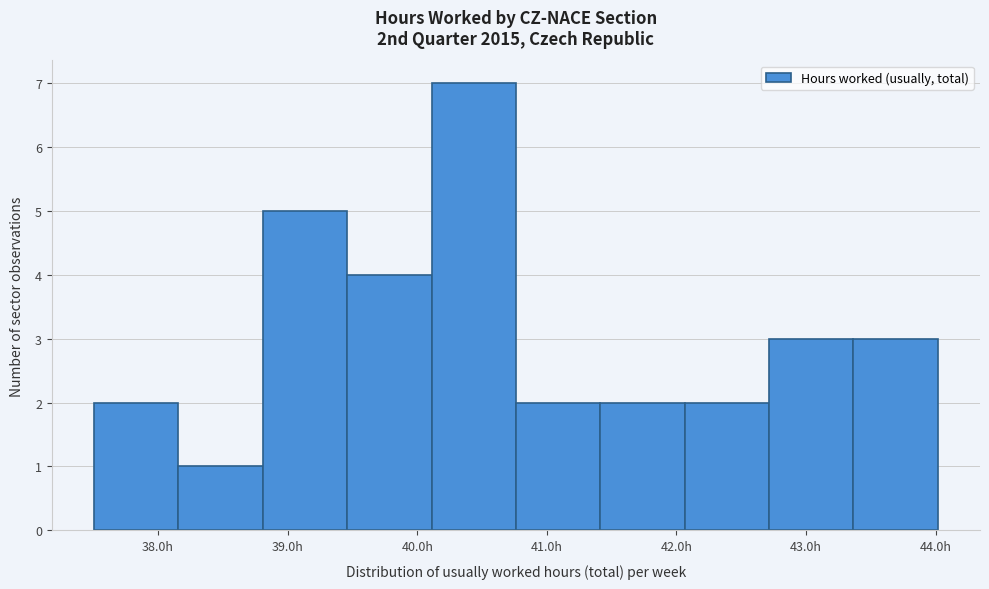

Reading left to right, list every bar in this chart as the range it spans on the x-axis followed by its height. Neither the bar edges nor the heights are printed on the chart, so give them approximately, as read against the axes.

37.5 to 38.2: 2
38.2 to 38.8: 1
38.8 to 39.5: 5
39.5 to 40.1: 4
40.1 to 40.8: 7
40.8 to 41.4: 2
41.4 to 42.1: 2
42.1 to 42.7: 2
42.7 to 43.4: 3
43.4 to 44.0: 3